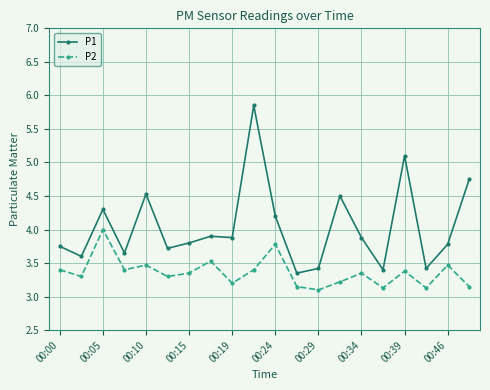

How many lines are shown in the chart?

2